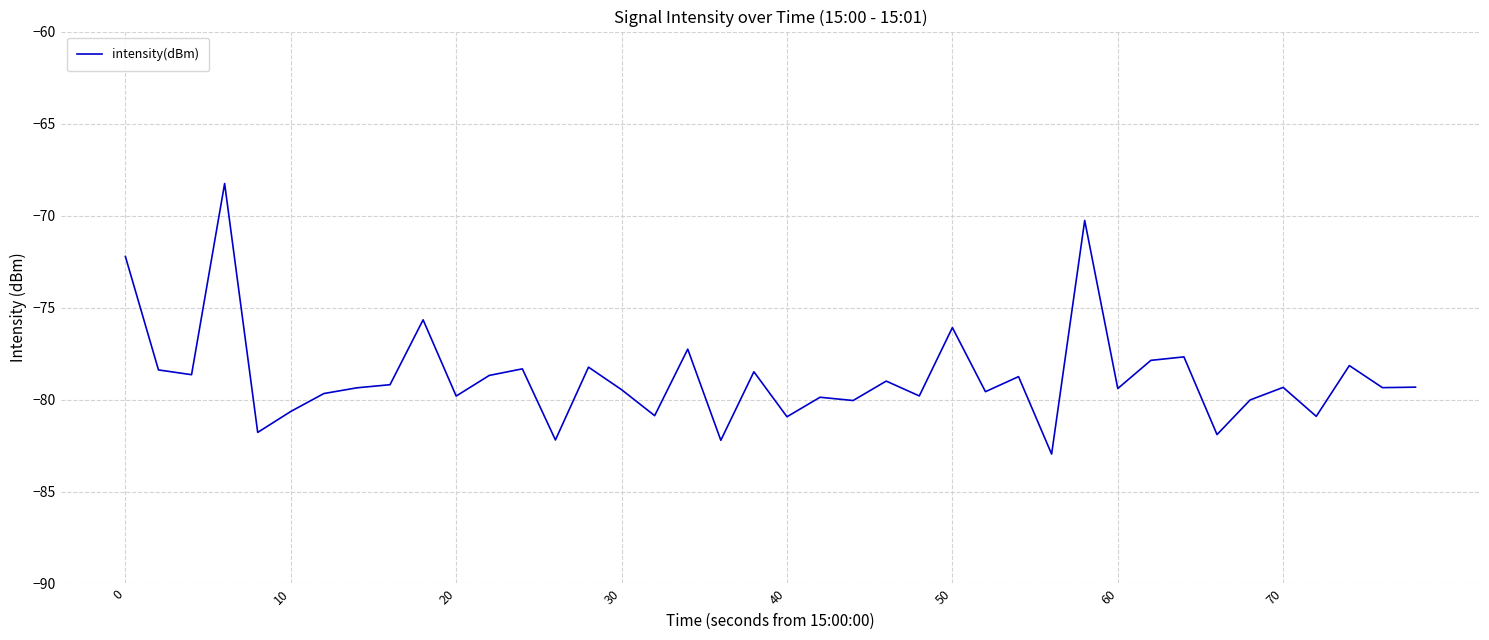

Is this an area chart (filled region under the line)?

No